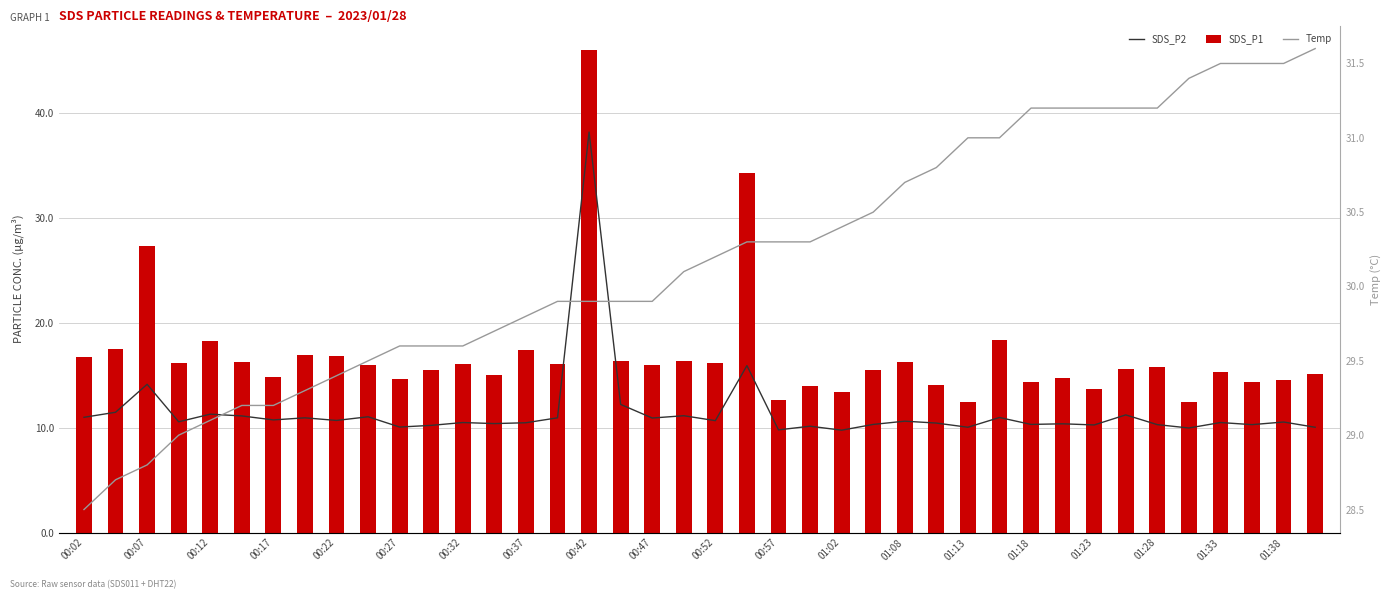

Reading left to right, what are all the values shown in this chart?

SDS_P2: 11.0	11.5	14.2	10.6	11.3	11.1	10.8	10.9	10.7	11.1	10.1	10.2	10.5	10.4	10.5	10.9	38.2	12.2	10.9	11.2	10.7	15.9	9.8	10.2	9.8	10.3	10.6	10.4	10.1	11.0	10.3	10.4	10.3	11.2	10.3	10.0	10.5	10.3	10.6	10.1
SDS_P1: 16.8	17.6	27.3	16.2	18.3	16.3	14.8	16.9	16.9	16.0	14.7	15.6	16.1	15.1	17.4	16.1	46.1	16.4	16.0	16.3	16.2	34.3	12.6	14.0	13.4	15.5	16.3	14.1	12.5	18.4	14.4	14.8	13.7	15.7	15.8	12.4	15.3	14.4	14.6	15.1
Temp: 28.5	28.7	28.8	29.0	29.1	29.2	29.2	29.3	29.4	29.5	29.6	29.6	29.6	29.7	29.8	29.9	29.9	29.9	29.9	30.1	30.2	30.3	30.3	30.3	30.4	30.5	30.7	30.8	31.0	31.0	31.2	31.2	31.2	31.2	31.2	31.4	31.5	31.5	31.5	31.6